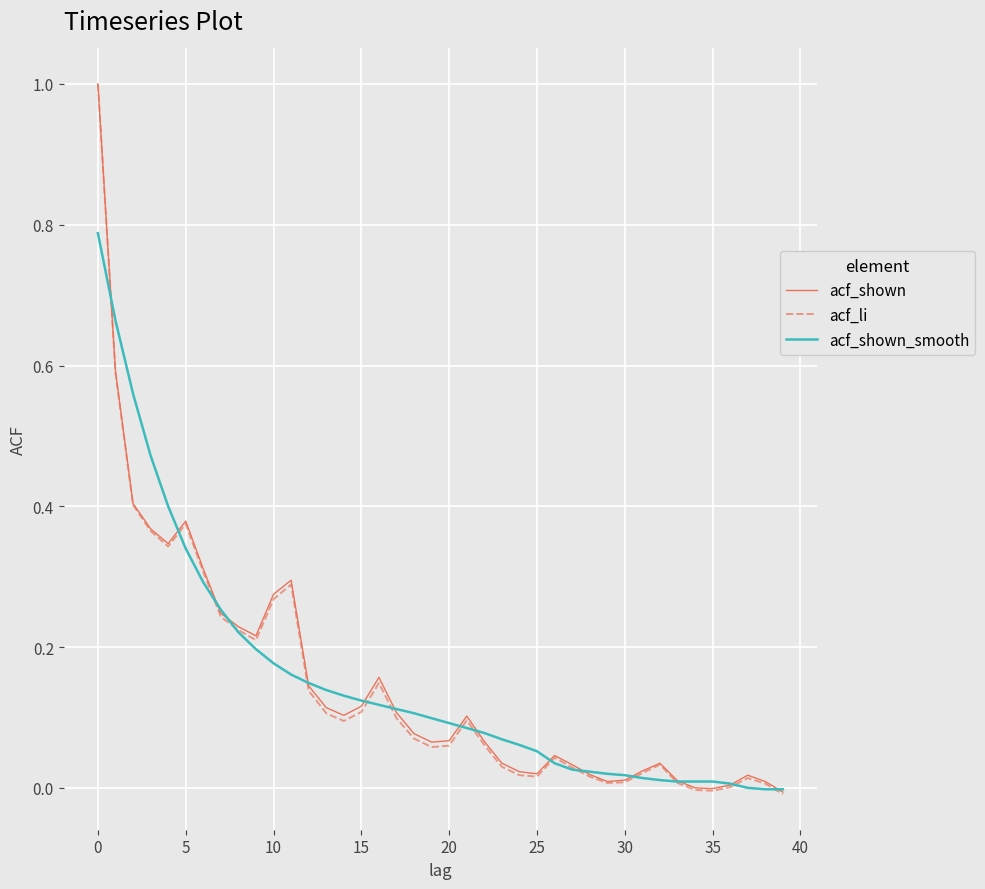

What is the highest value of the acf_shown series?

1.0